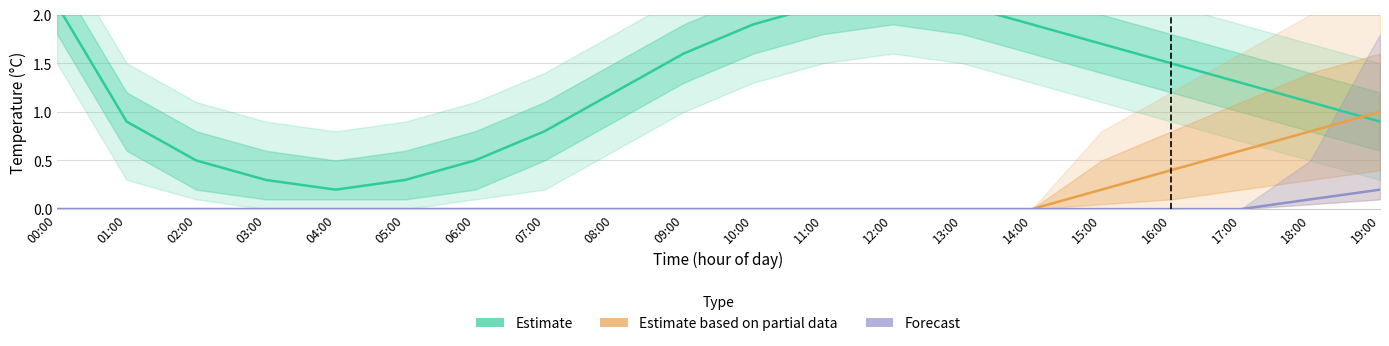

What position from the left is 00:00?

1